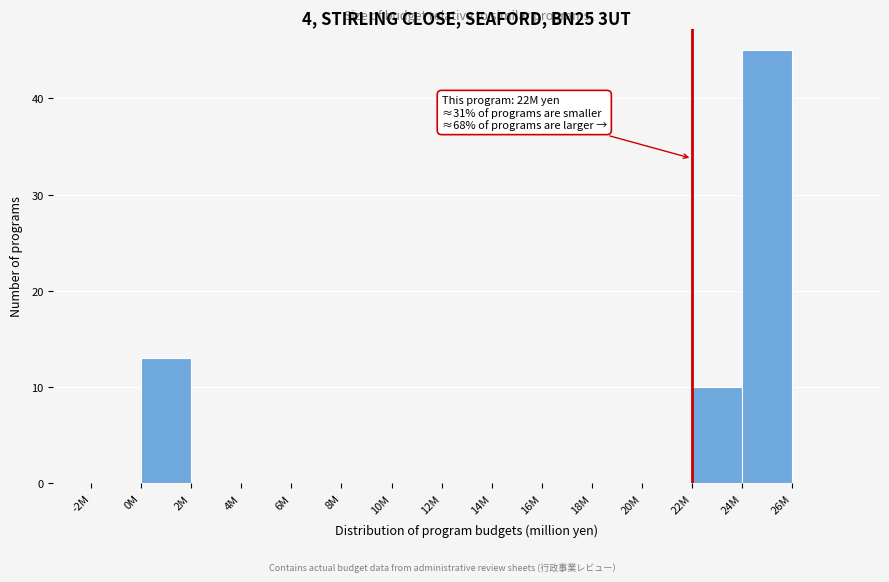

Reading left to right, list all the values displayed in this chart.

-2M=0	0M=13	2M=0	4M=0	6M=0	8M=0	10M=0	12M=0	14M=0	16M=0	18M=0	20M=0	22M=10	24M=45	26M=0